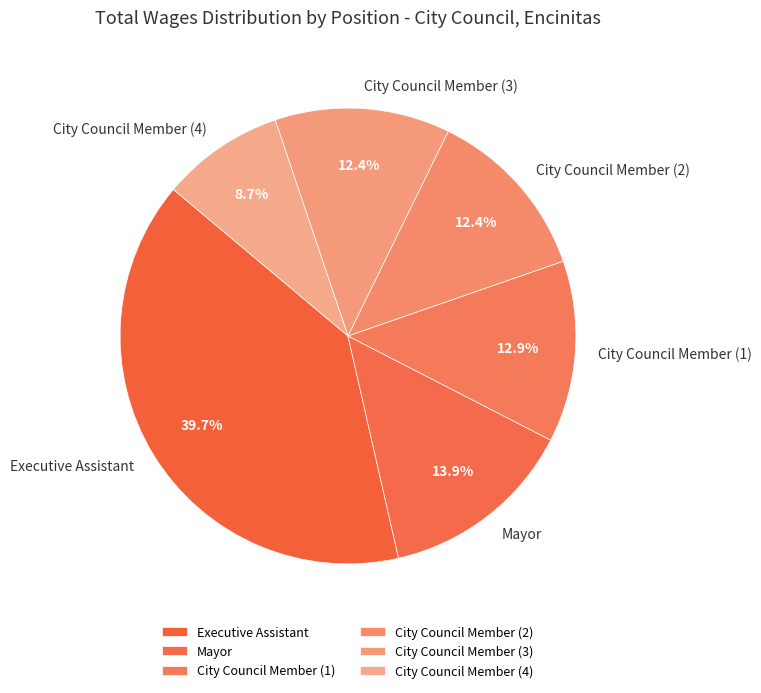

True or false: Executive Assistant accounts for 51% of the total.

False